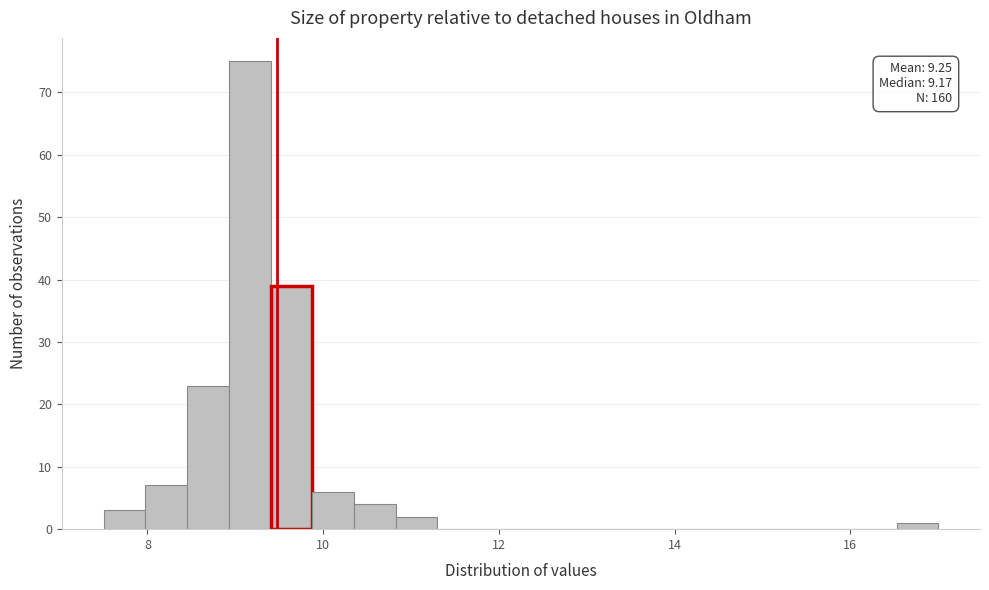

Read against the x-axis, roughly where is the centre of the tallest bar?

9.2